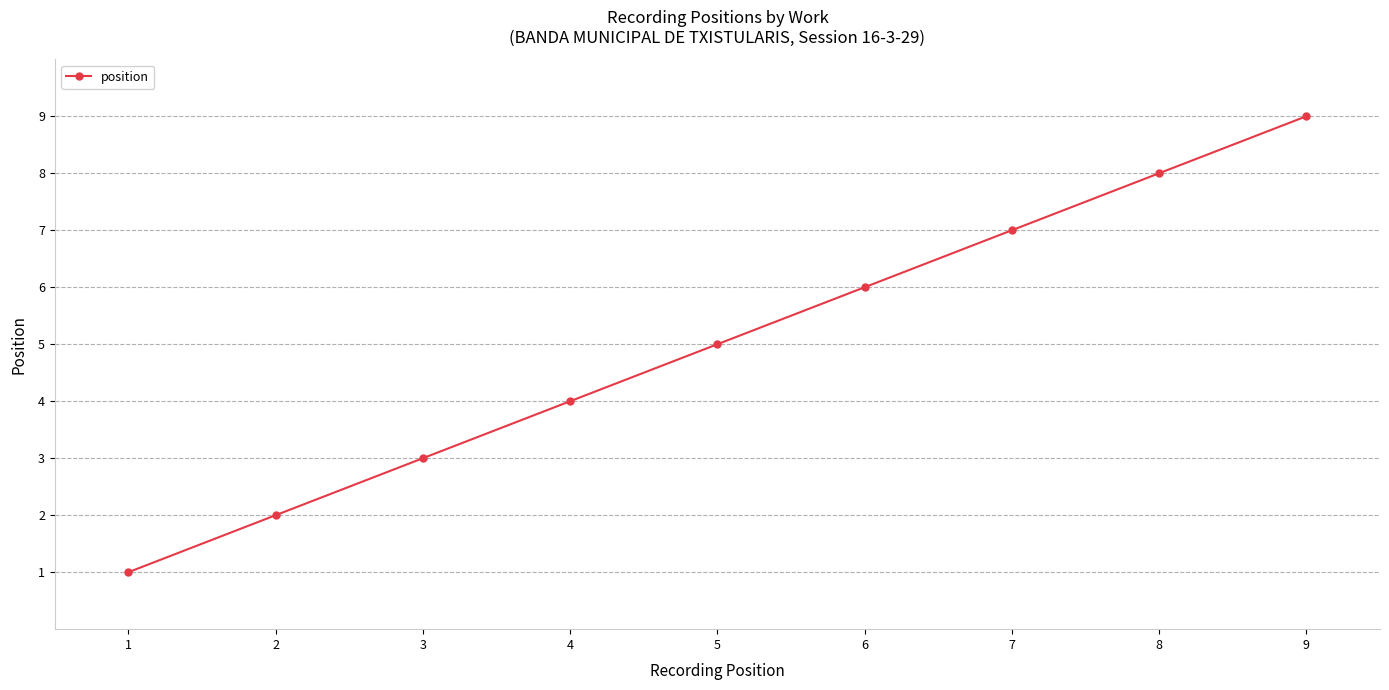

Rank the categories by value from lowest to highest.

1, 2, 3, 4, 5, 6, 7, 8, 9